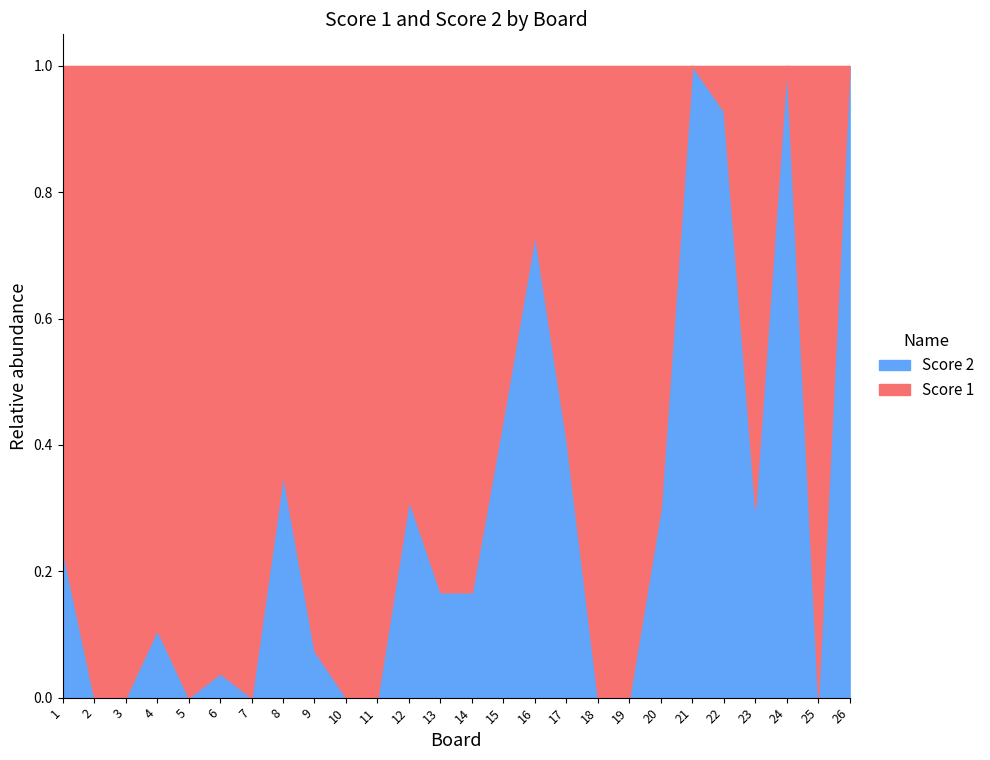

What is the difference between the maximum and minimum values in the Score 1 series?

25